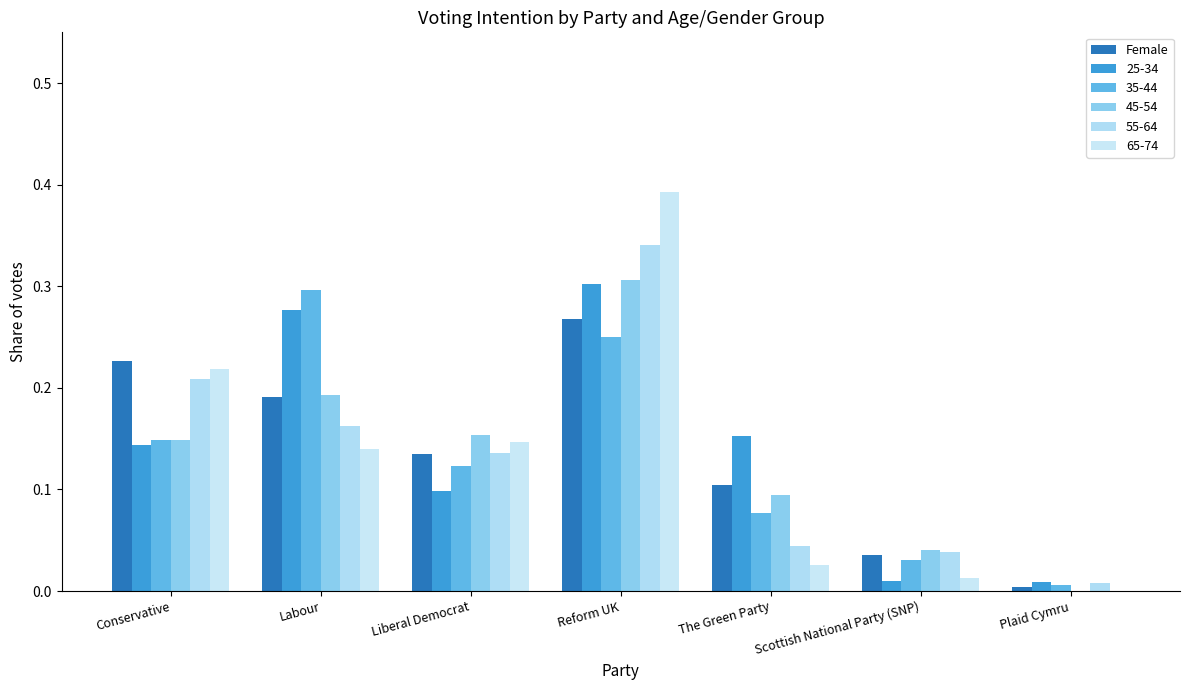

What is the label of the 6th bar from the right?

Labour